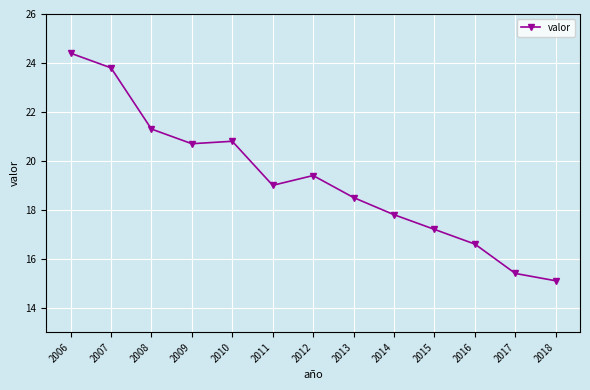

Approximately how many times larger is the value at 2010 compared to 2008?

1.0